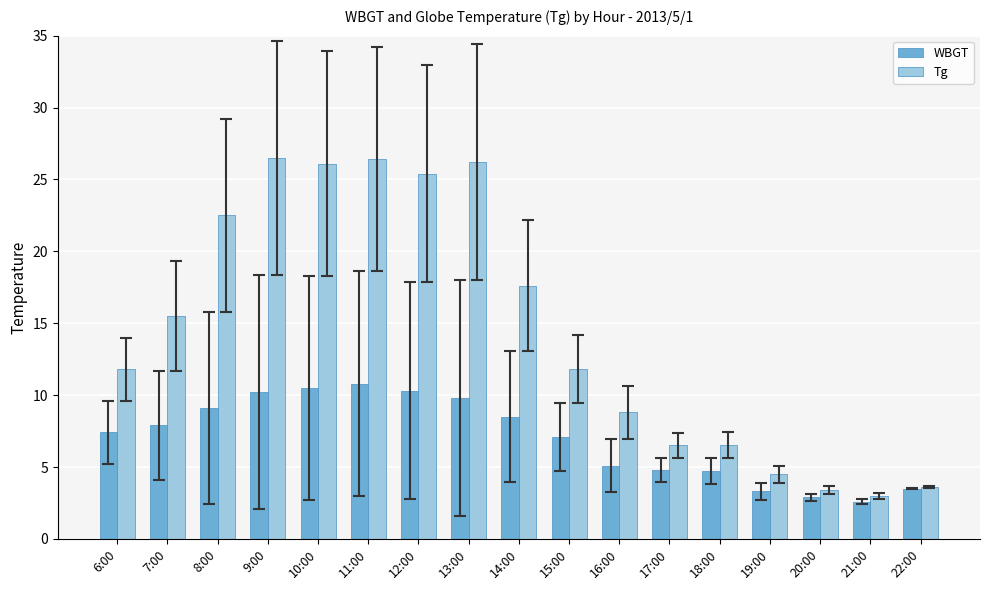

Rank the series at 16:00 from highest to lowest value.

Tg, WBGT